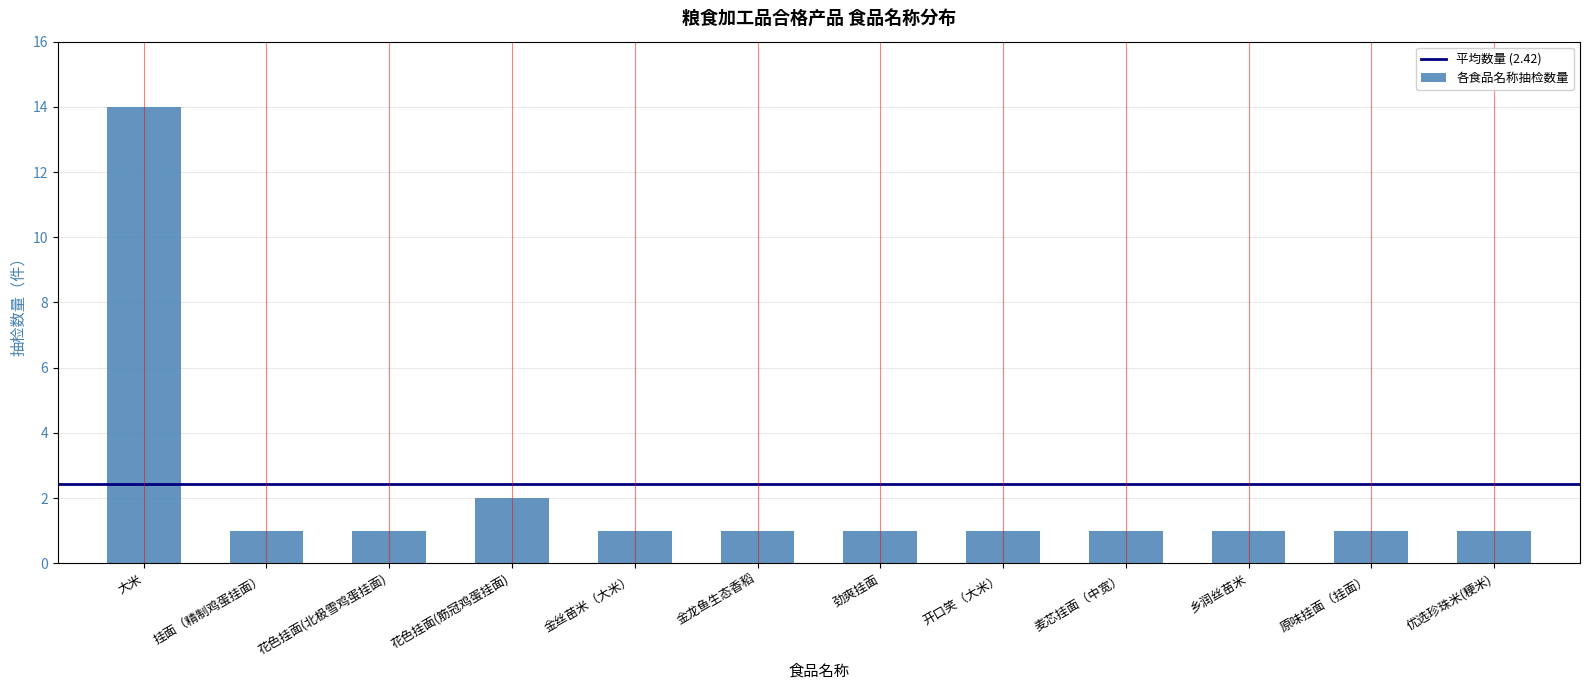

Reading left to right, what are all the values shown in this chart?

大米=14	挂面（精制鸡蛋挂面）=1	花色挂面(北极雪鸡蛋挂面)=1	花色挂面(筋冠鸡蛋挂面)=2	金丝苗米（大米）=1	金龙鱼生态香稻=1	劲爽挂面=1	开口笑（大米）=1	麦芯挂面（中宽）=1	乡润丝苗米=1	原味挂面（挂面）=1	优选珍珠米(粳米)=1